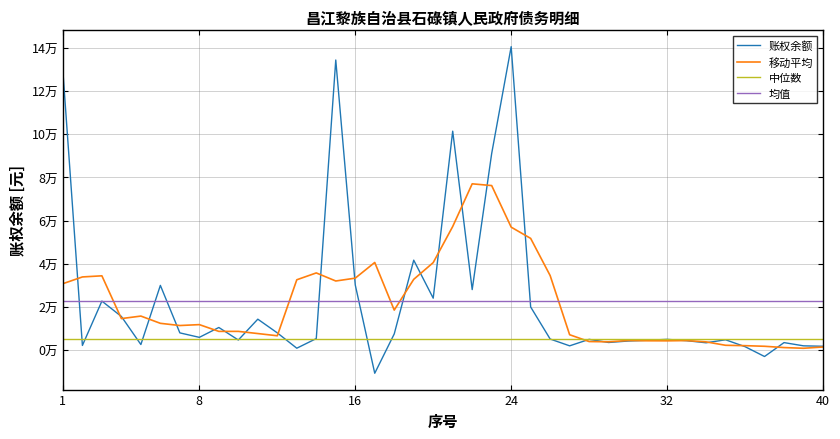

The chart shows a value of 18139.2 at 9. True or false?

False